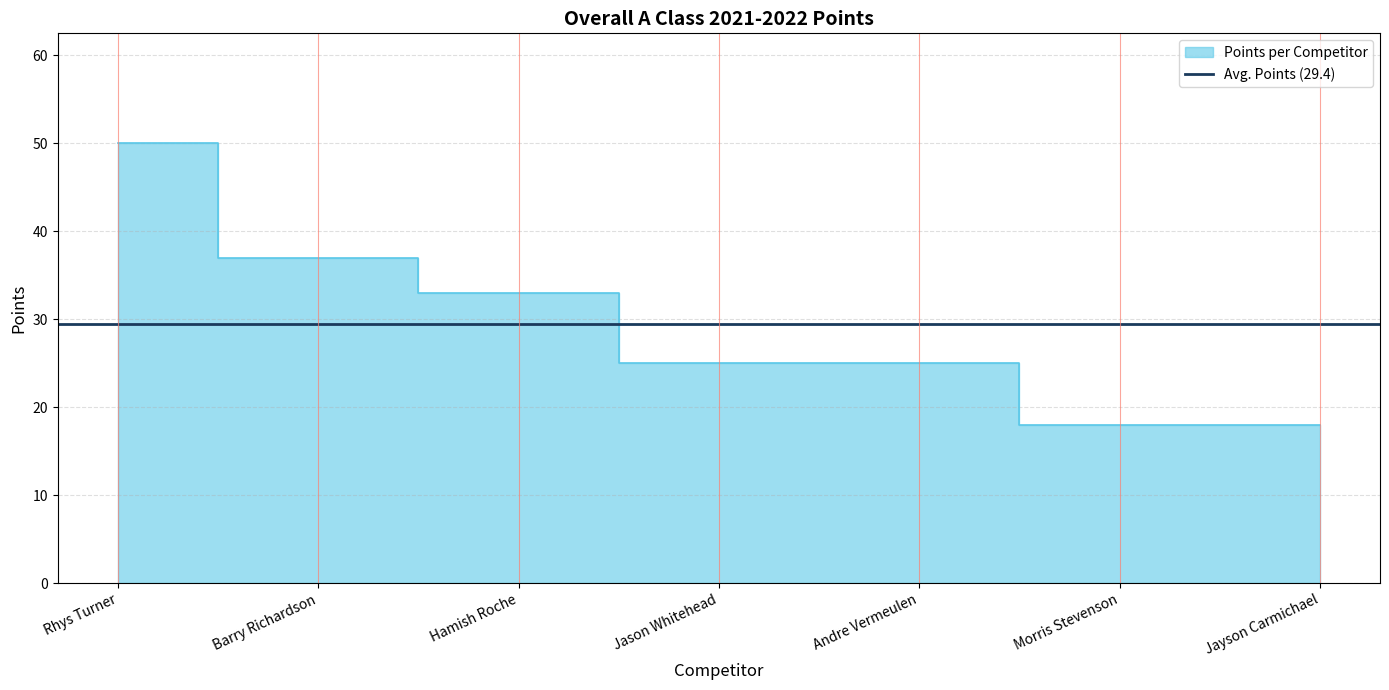

What is the minimum value shown in the chart?

18